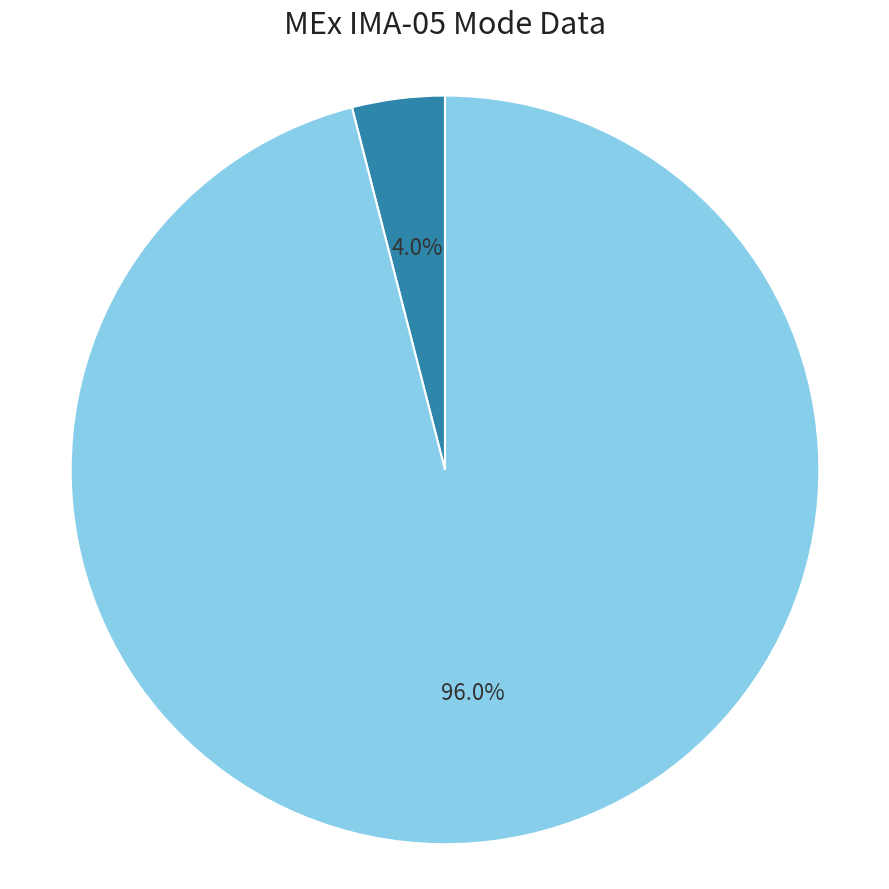

Does any single category account for the majority?

Yes